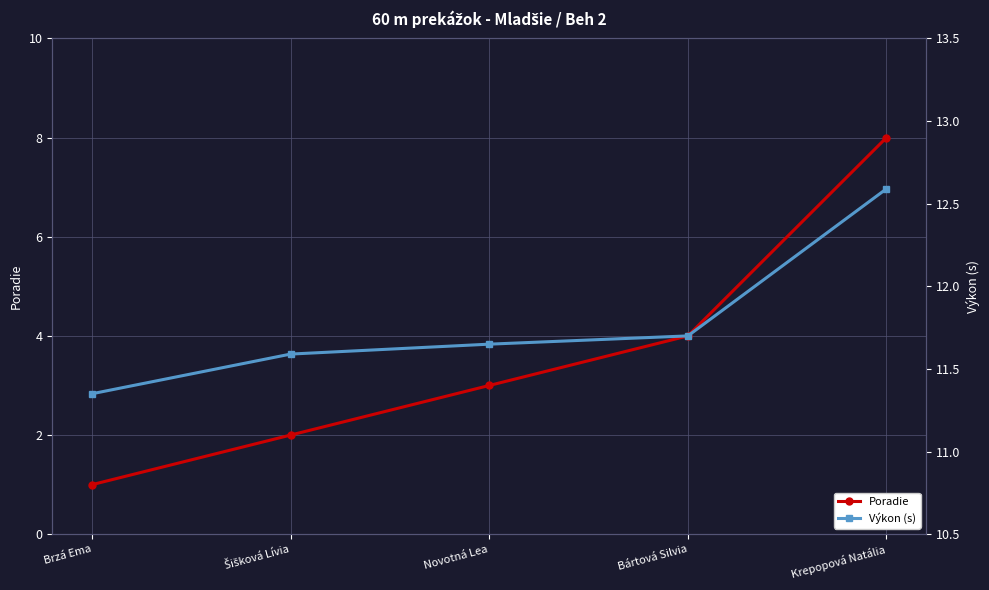

Is it true that Výkon (s) equals 11.3 at Brzá Ema?

True